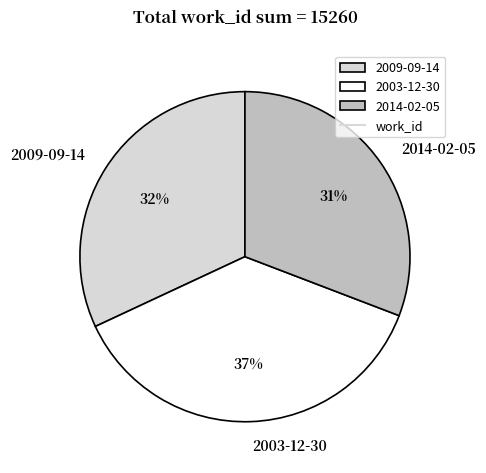

To the nearest percent, what portion does 2014-02-05 represent?

31%